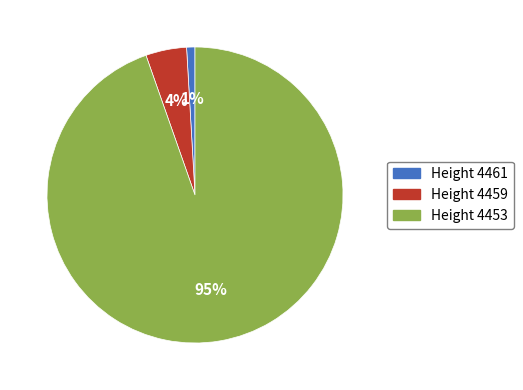

Between Height 4461 and Height 4459, which is larger?

Height 4459